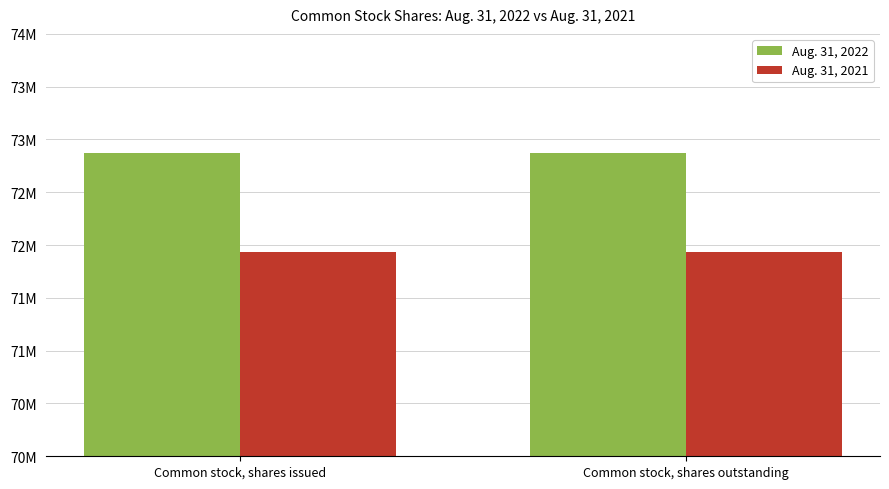

What is the label of the 1st bar from the right?

Common stock, shares outstanding